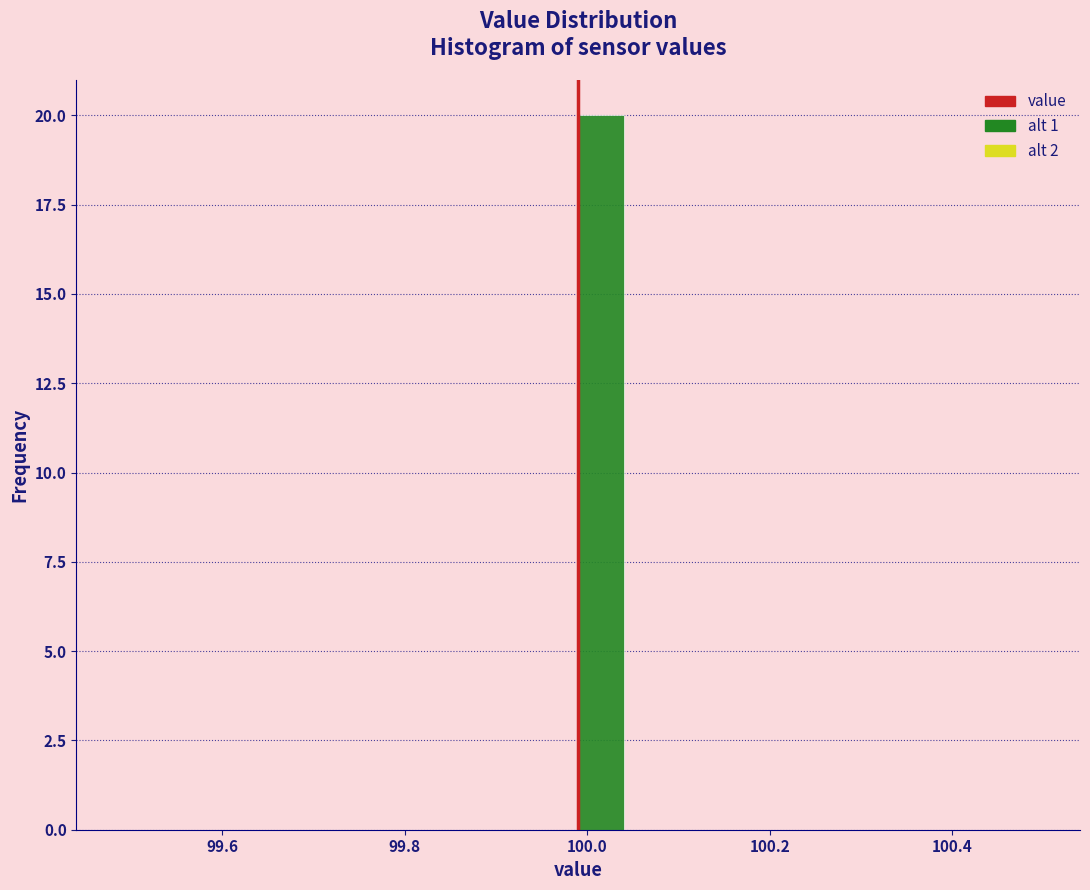

Around what value on the x-axis is the tallest bar? Give the approximate position of its centre, as read against the axis.

100.02